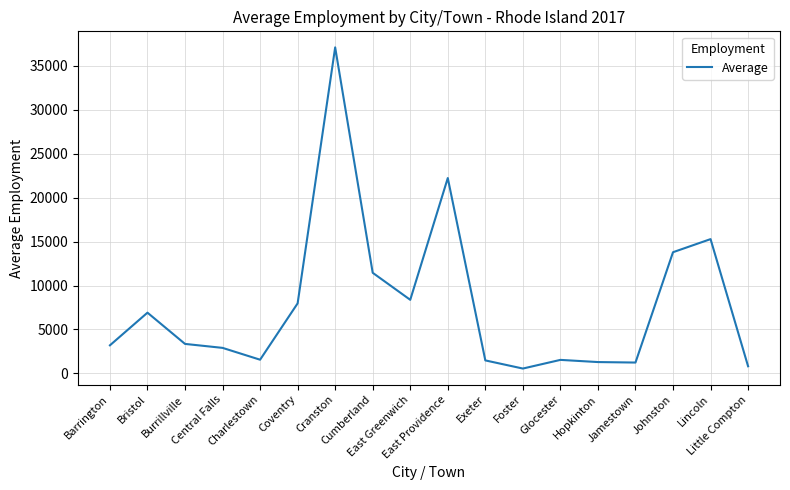

What is the greatest value displayed?

37096